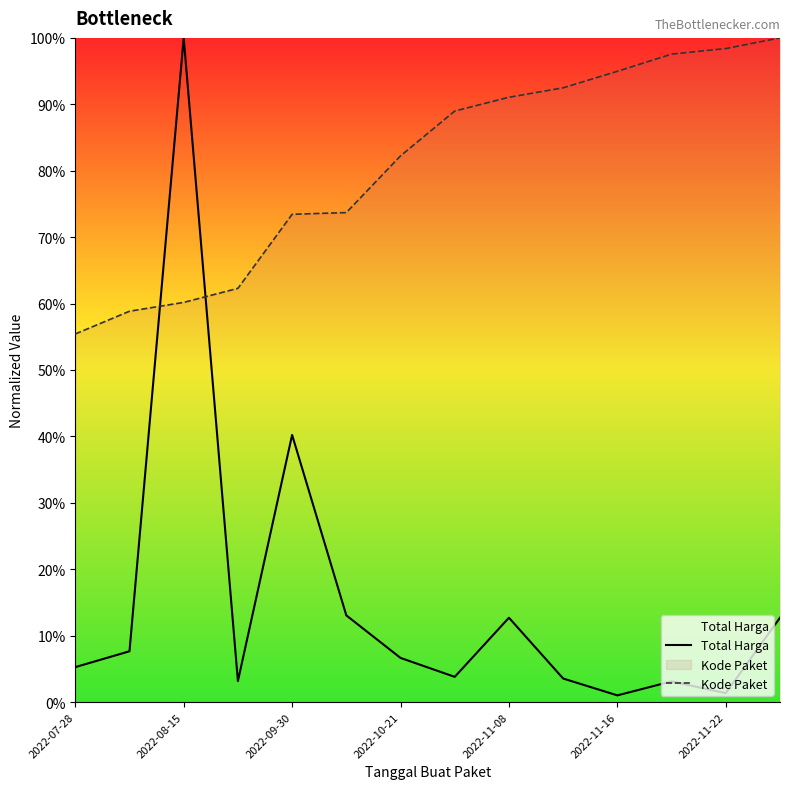

True or false: Kode Paket and Total Harga cross at least once.

True